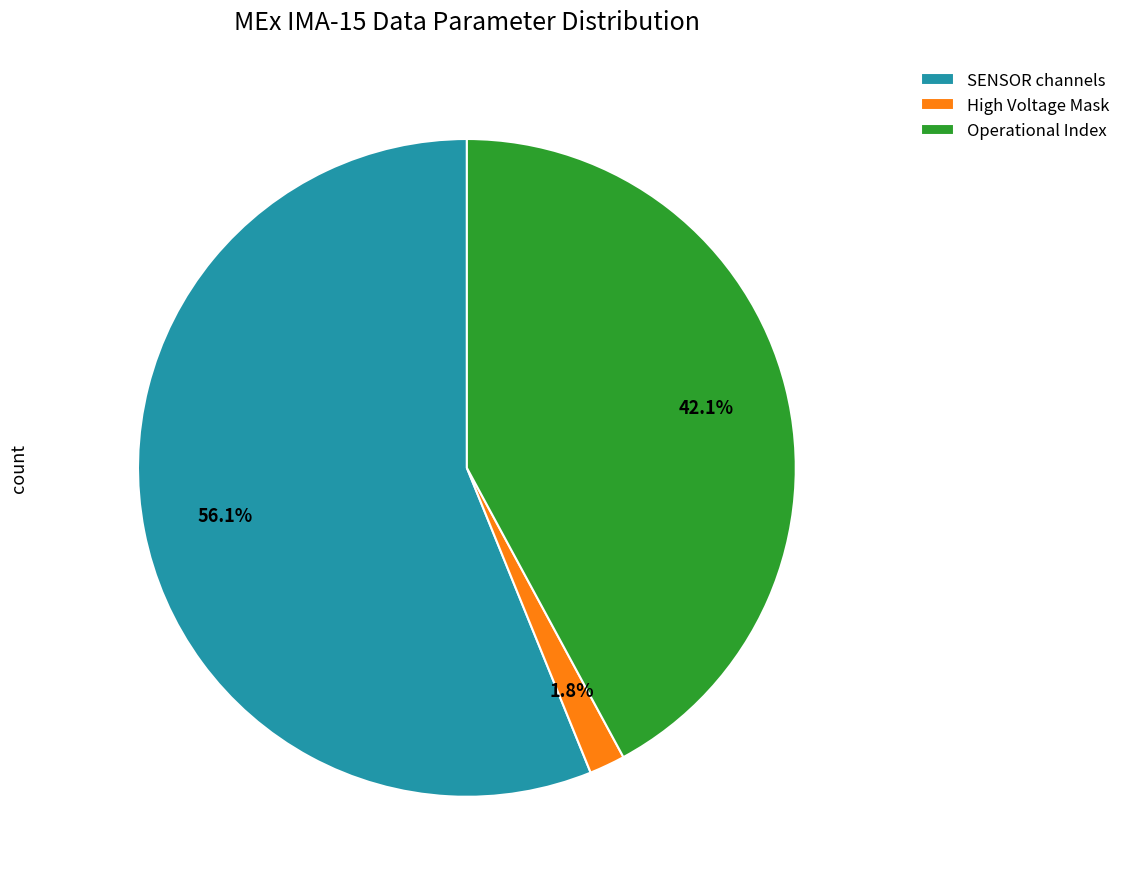

How many slices are in this pie chart?

3